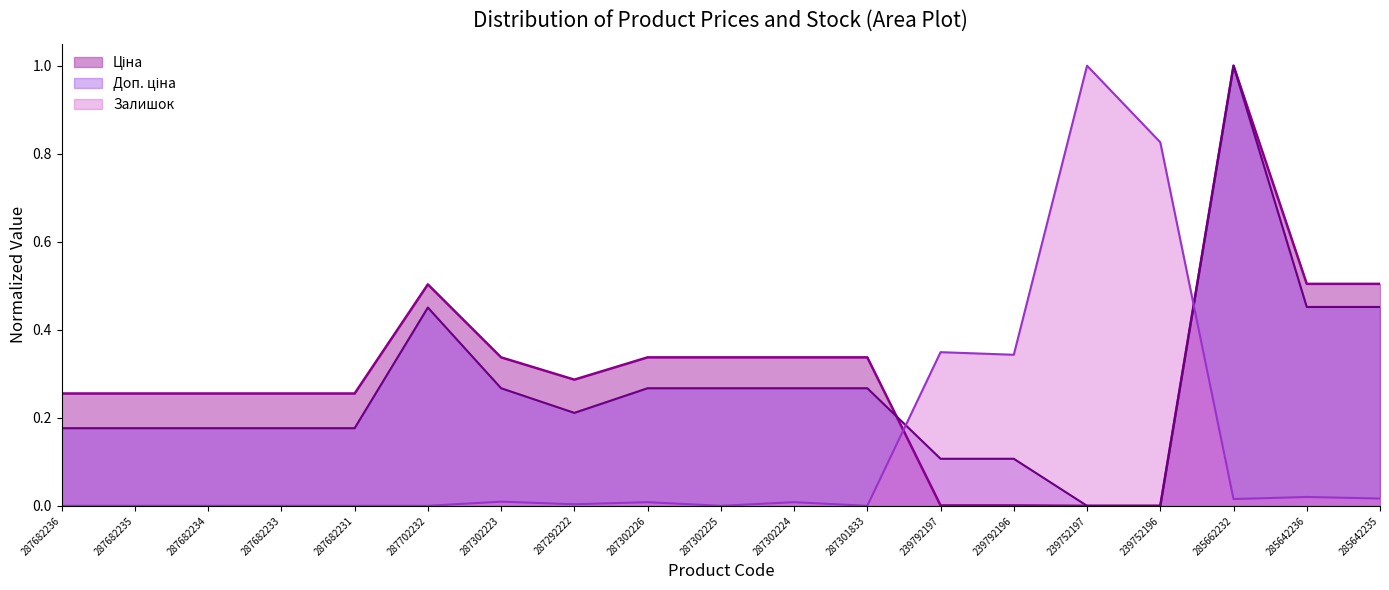

What is the difference between the highest and lowest values at 287302224?

0.3